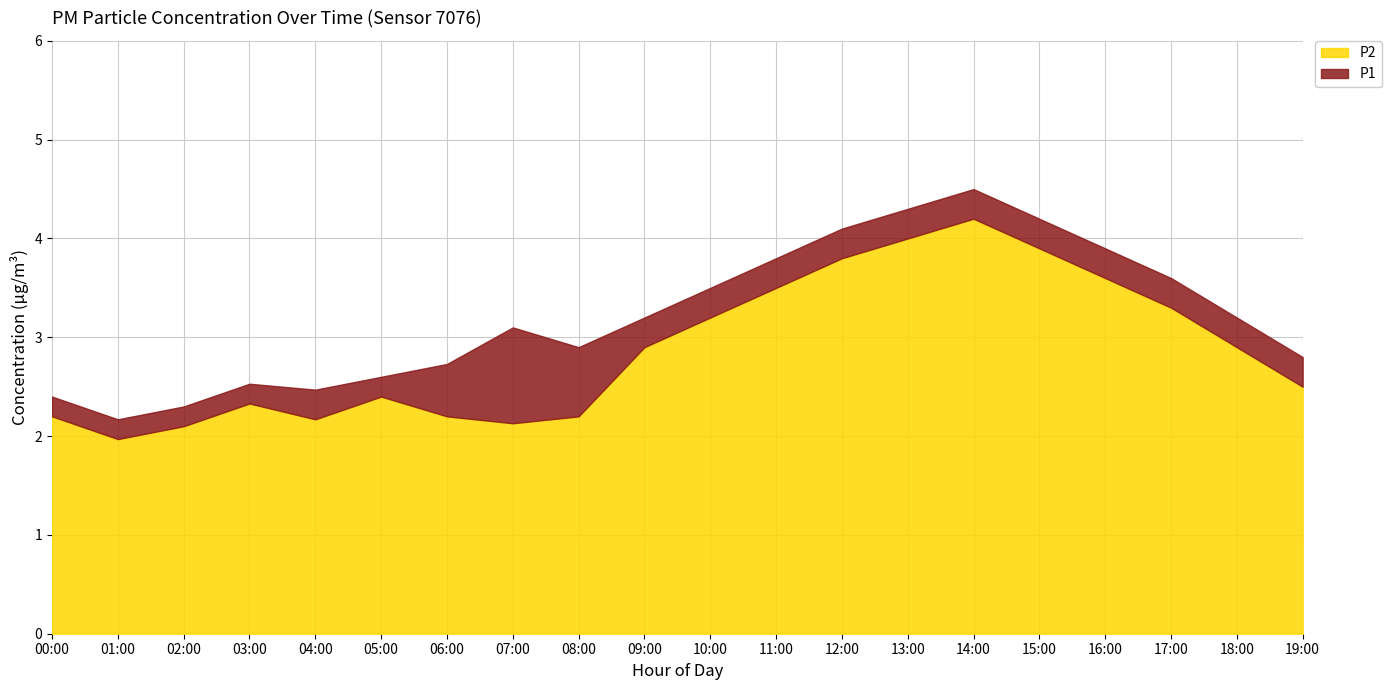

How many interior local peaks does the P1 series have?

3